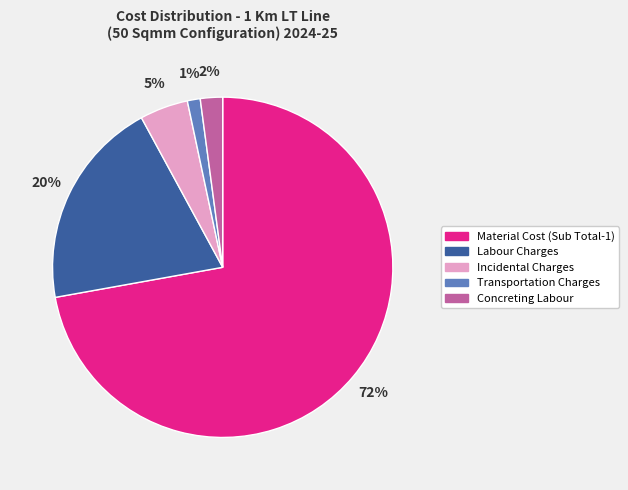

To the nearest percent, what portion does Labour Charges represent?

20%